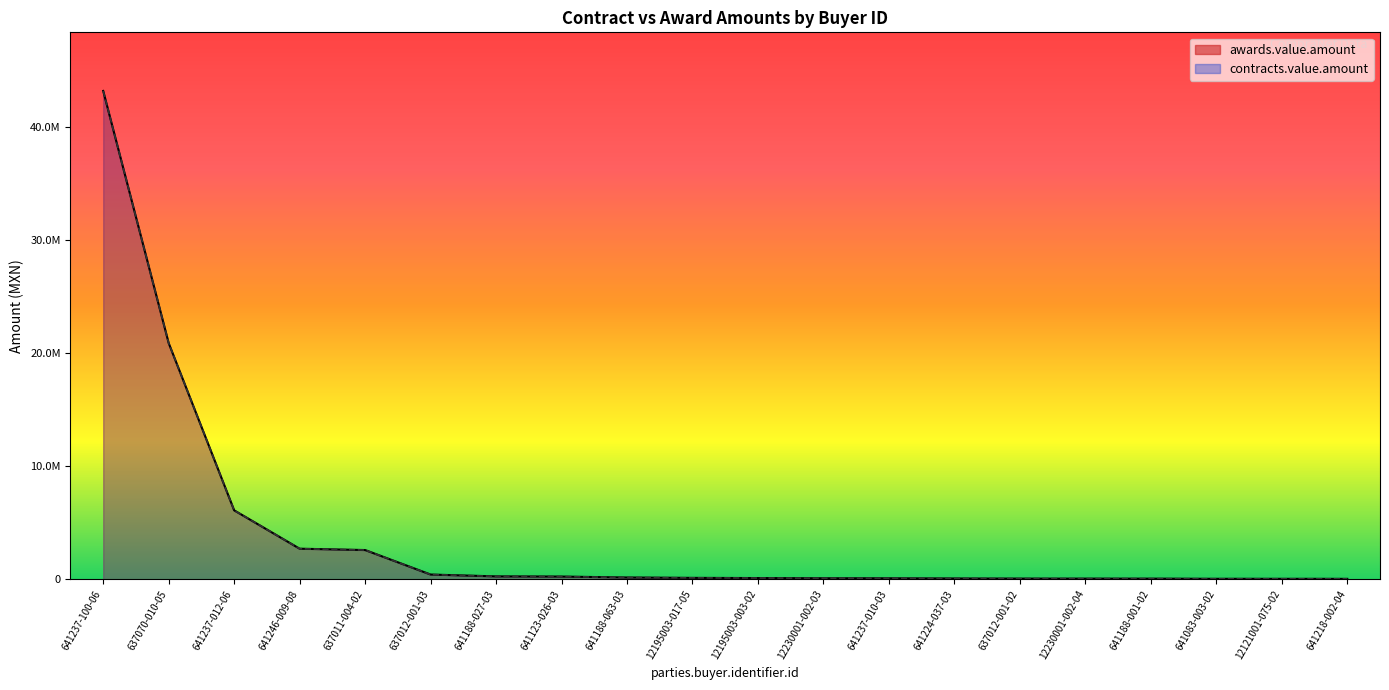

List the series in order of their peak value, lowest first.

awards.value.amount, contracts.value.amount